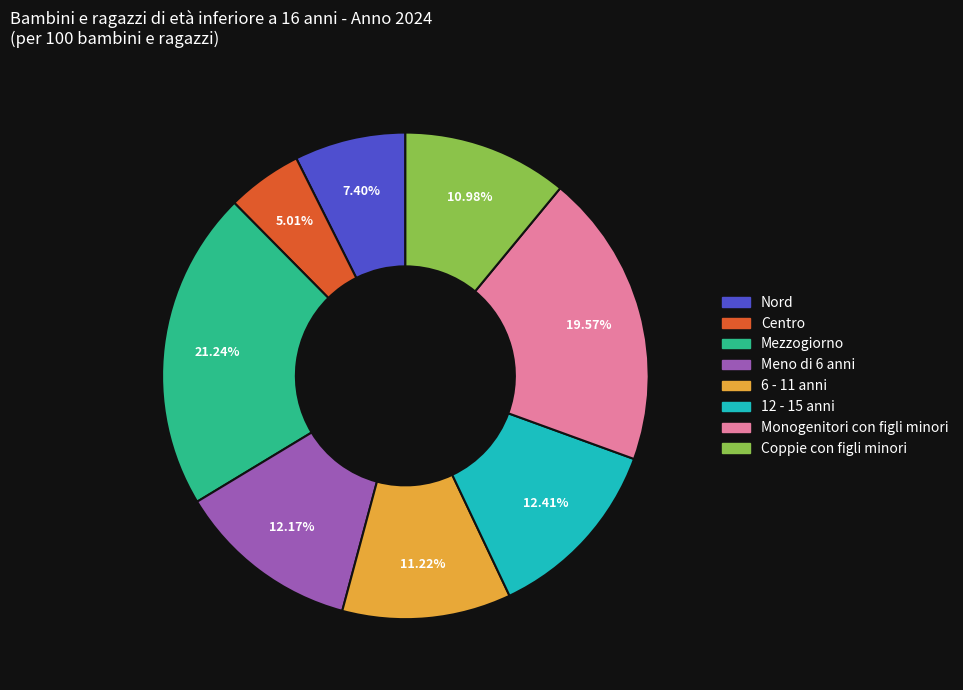

Is it true that 6 - 11 anni is 11% of the pie?

True